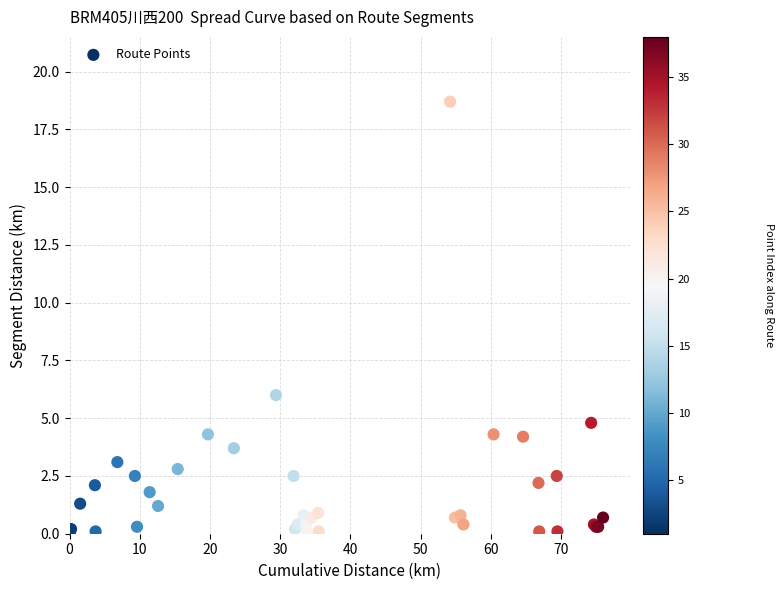

What Y value in the scatter plot is closest to 9?

6.0